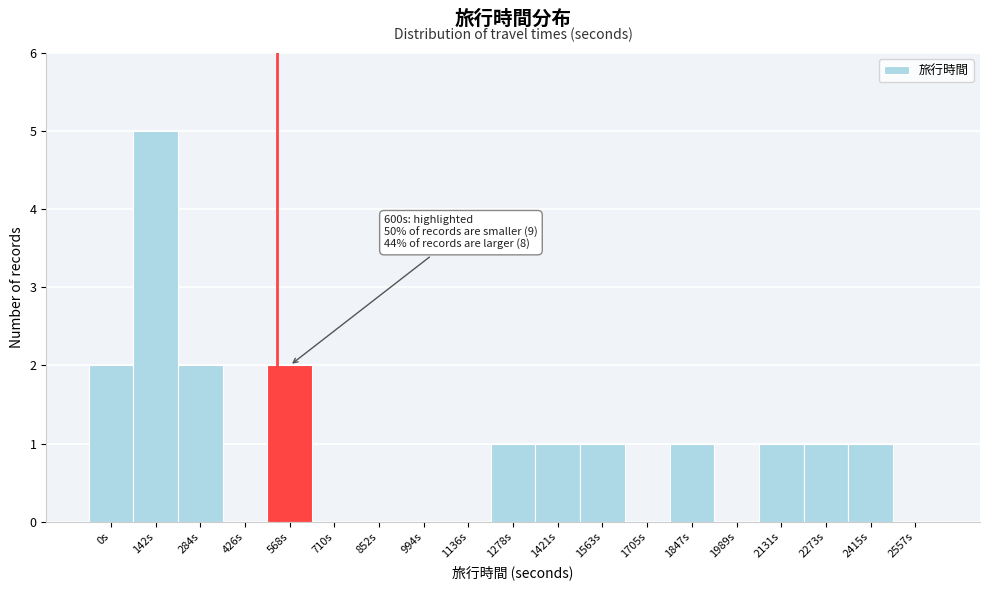

Reading left to right, what are all the values shown in this chart?

0s=2	142s=5	284s=2	426s=0	568s=2	710s=0	852s=0	994s=0	1136s=0	1278s=1	1421s=1	1563s=1	1705s=0	1847s=1	1989s=0	2131s=1	2273s=1	2415s=1	2557s=0